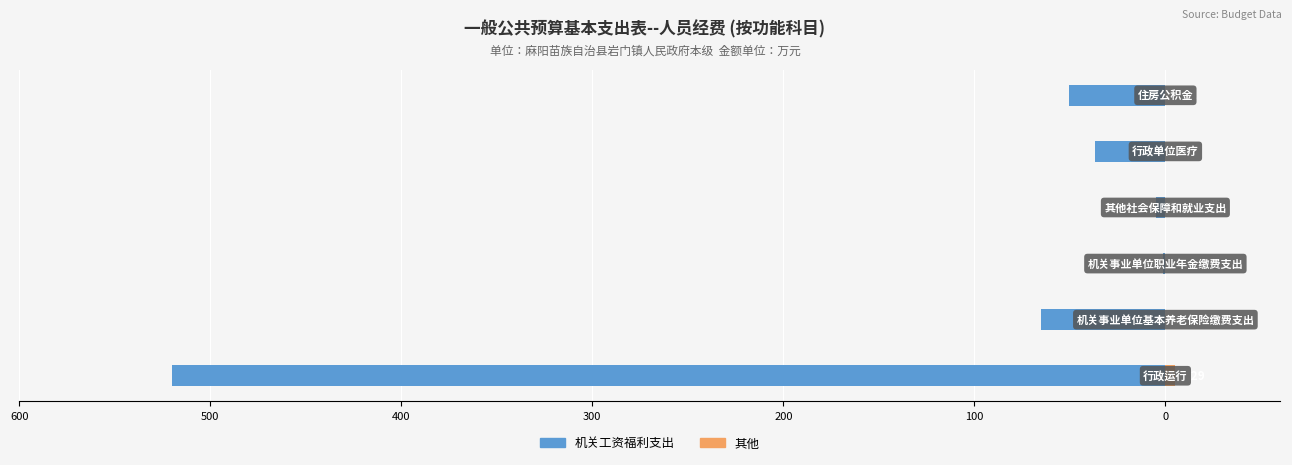

Reading left to right, transcribe all the data shown in this chart.

机关工资福利支出: -520.3	-65.3	-1.4	-5.1	-37.1	-50.5
其他: 5.0	0.0	0.0	0.0	0.0	0.0